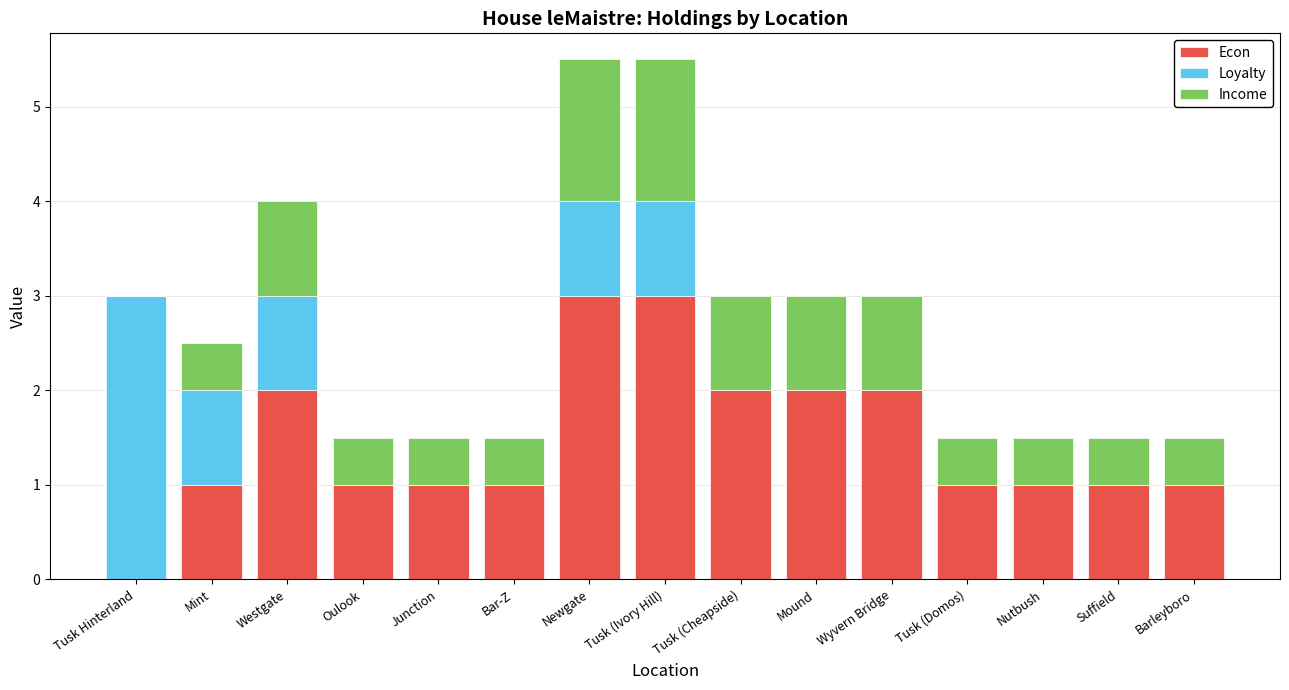

The value of Econ at Newgate is 5.0. True or false?

False